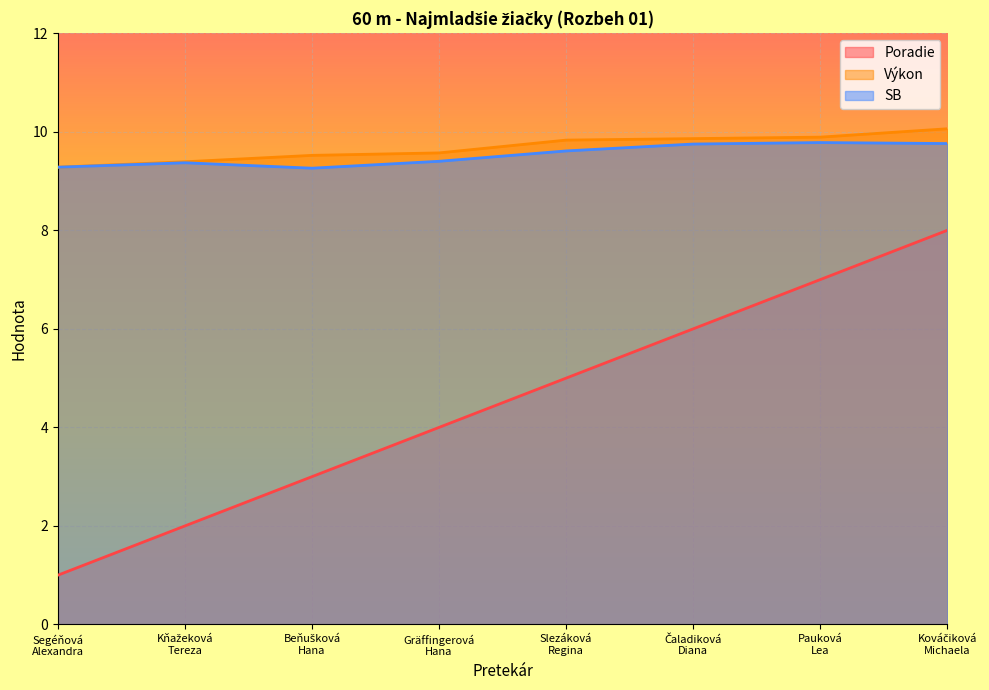

Reading left to right, extract all data points from this chart.

Poradie: Segéňová
Alexandra=1.0	Kňažeková
Tereza=2.0	Beňušková
Hana=3.0	Gräffingerová
Hana=4.0	Slezáková
Regina=5.0	Čaladiková
Diana=6.0	Pauková
Lea=7.0	Kováčiková
Michaela=8.0
Výkon: Segéňová
Alexandra=9.3	Kňažeková
Tereza=9.4	Beňušková
Hana=9.5	Gräffingerová
Hana=9.6	Slezáková
Regina=9.8	Čaladiková
Diana=9.9	Pauková
Lea=9.9	Kováčiková
Michaela=10.1
SB: Segéňová
Alexandra=9.3	Kňažeková
Tereza=9.4	Beňušková
Hana=9.3	Gräffingerová
Hana=9.4	Slezáková
Regina=9.6	Čaladiková
Diana=9.8	Pauková
Lea=9.8	Kováčiková
Michaela=9.8